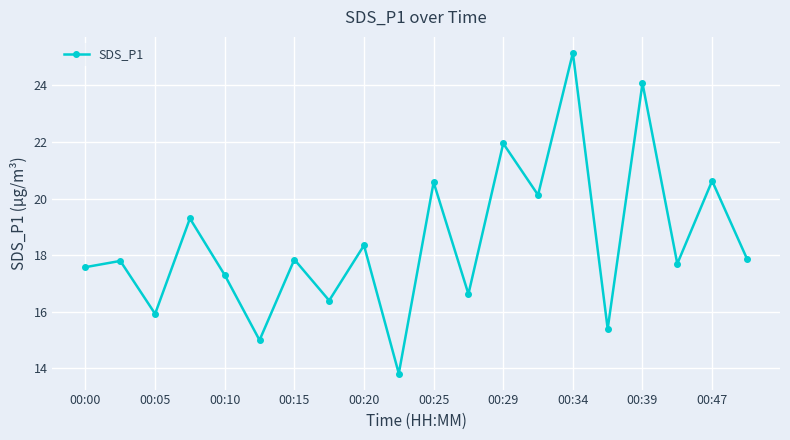

What is the sum of all values?

369.5